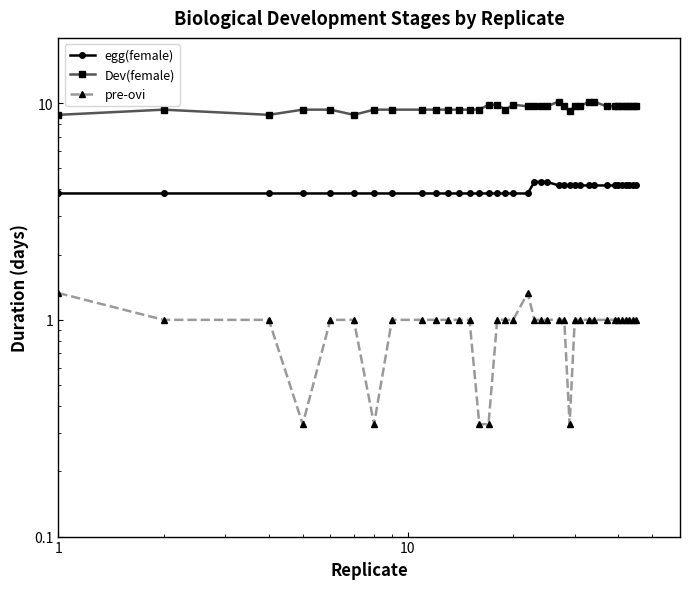

How many lines are shown in the chart?

3